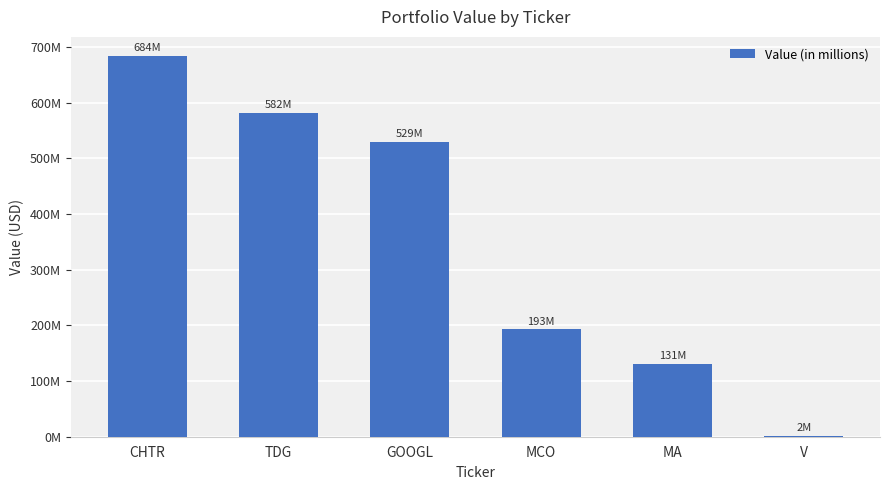

True or false: the data shows 3026320 at V.

False